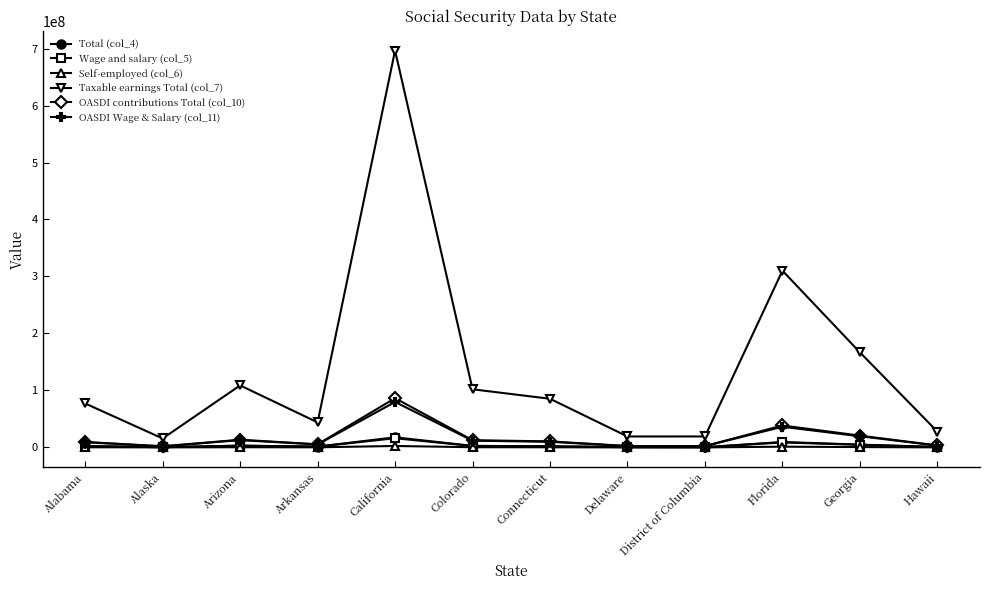

What value does the Wage and salary (col_5) series have at Alaska, to the nearest 100?

381500